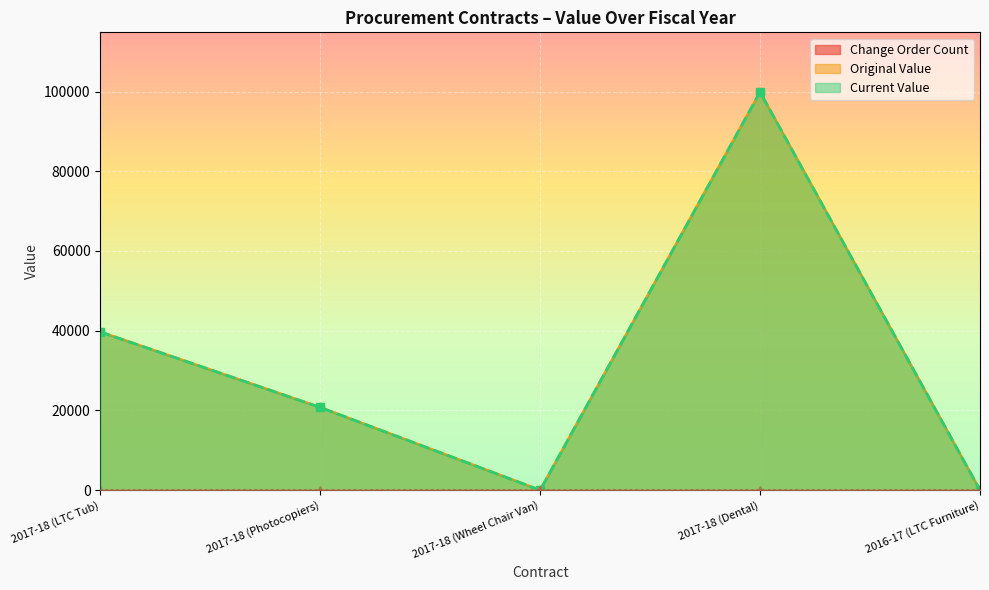

Reading right to left, extract all data points from this chart.

original_value: 2016-17 (LTC Furniture)=0.0	2017-18 (Dental)=99870.0	2017-18 (Wheel Chair Van)=0.0	2017-18 (Photocopiers)=20757.2	2017-18 (LTC Tub)=39700.0
current_value: 2016-17 (LTC Furniture)=0.0	2017-18 (Dental)=99870.0	2017-18 (Wheel Chair Van)=0.0	2017-18 (Photocopiers)=20757.2	2017-18 (LTC Tub)=39700.0